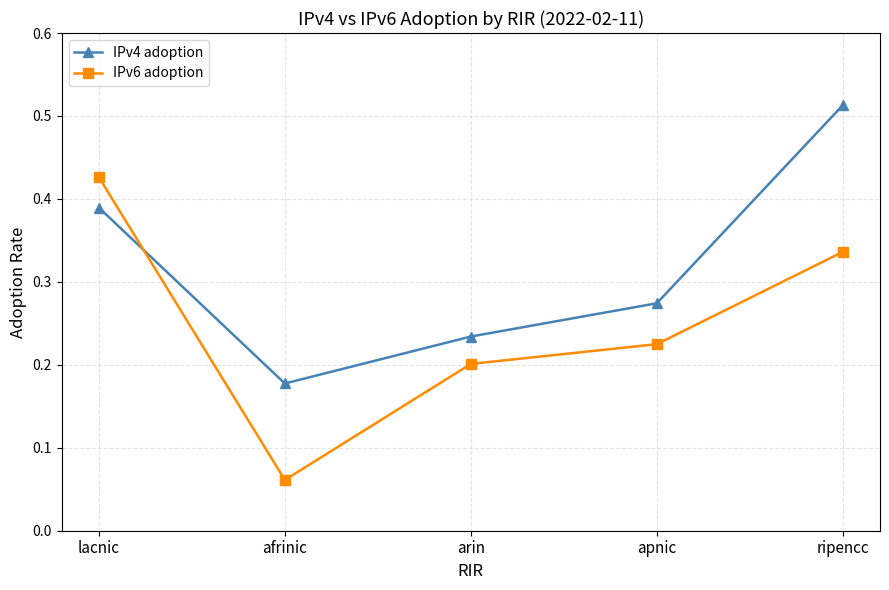

What is the label of the 5th point from the right?

lacnic